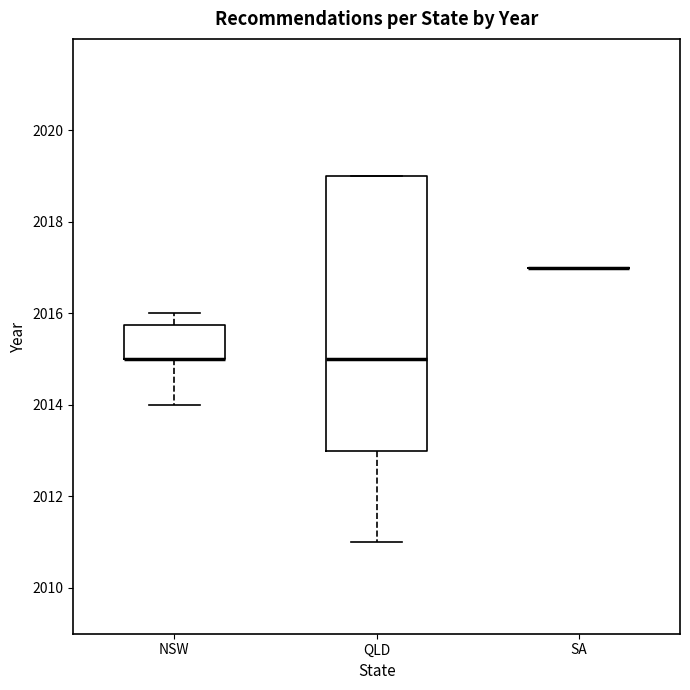

Which box is the tallest, from its lower edge to its upper edge?

QLD